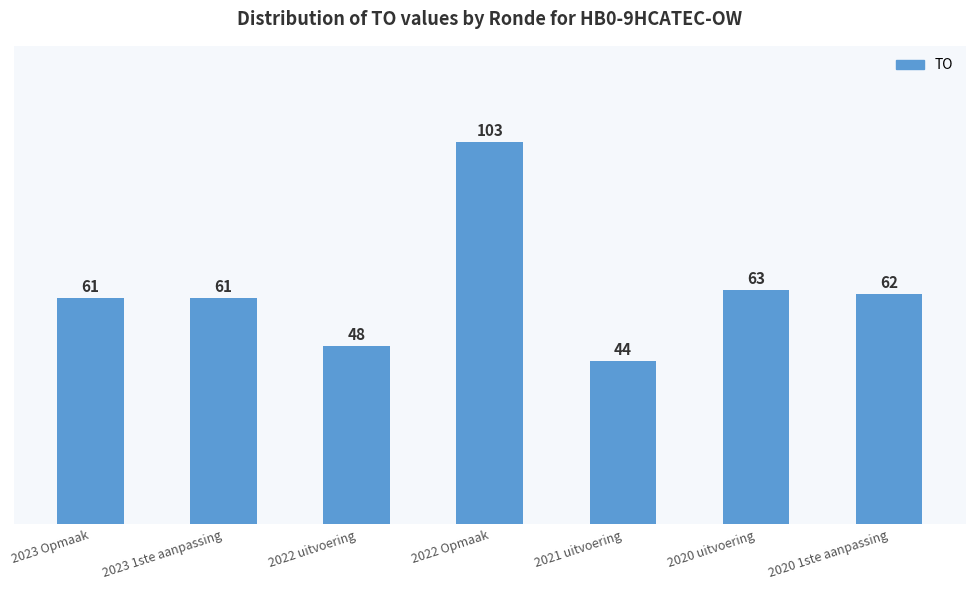

Reading left to right, extract all data points from this chart.

2023 Opmaak=61	2023 1ste aanpassing=61	2022 uitvoering=48	2022 Opmaak=103	2021 uitvoering=44	2020 uitvoering=63	2020 1ste aanpassing=62